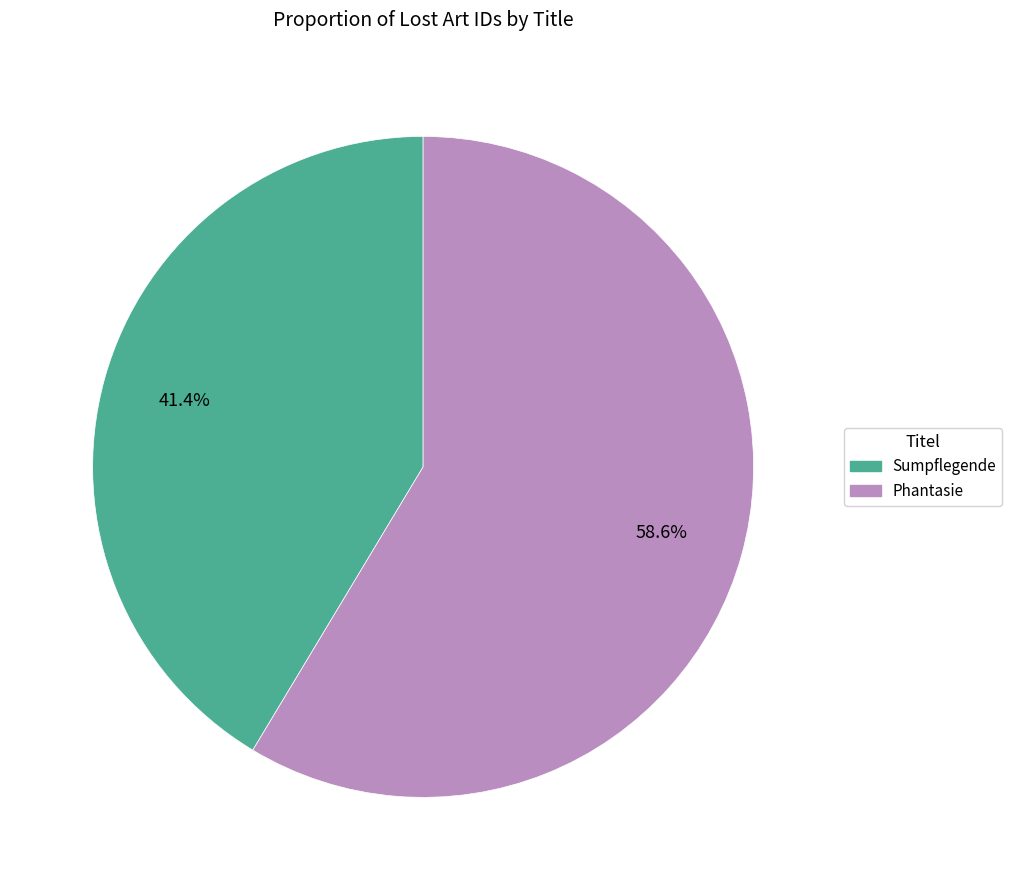

Does any single category account for the majority?

Yes